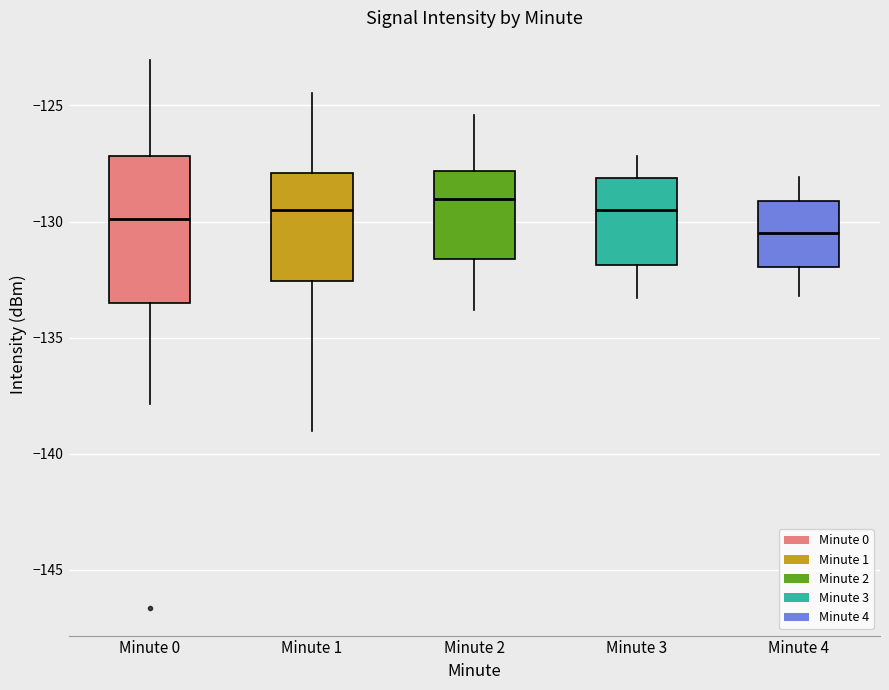

Which box's median line is the lowest?

Minute 4